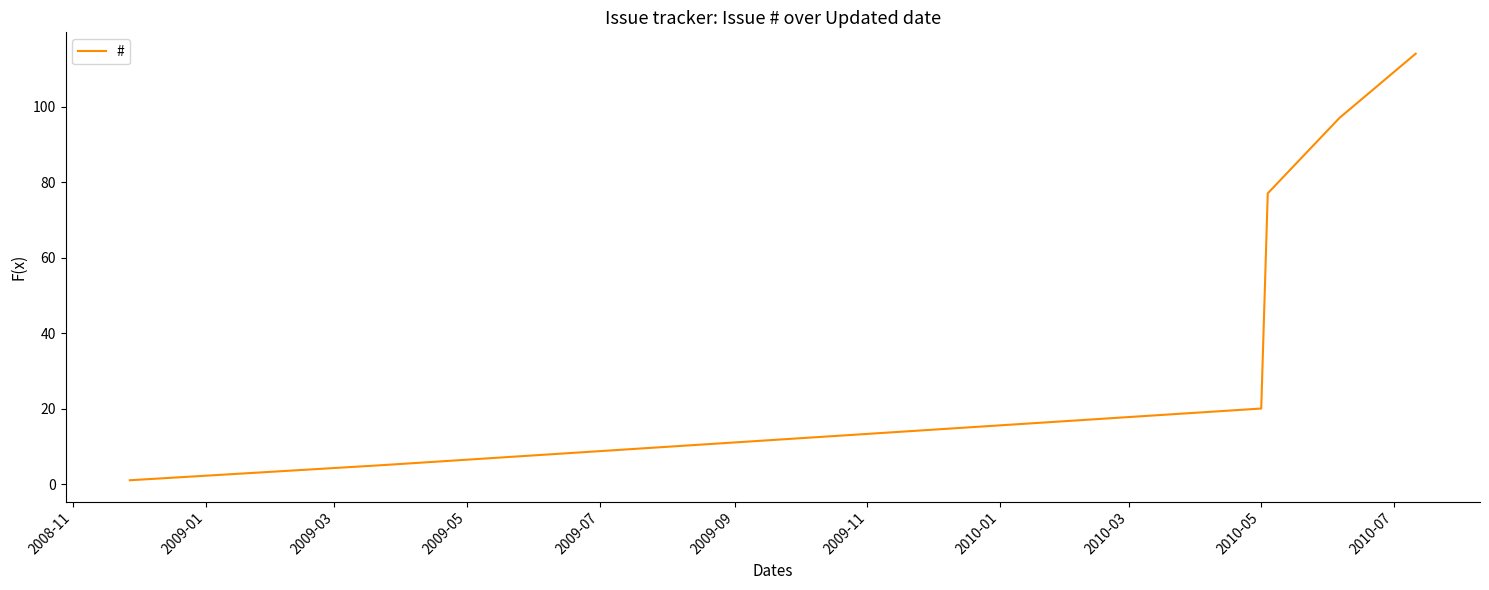

What is the maximum value shown in the chart?

114